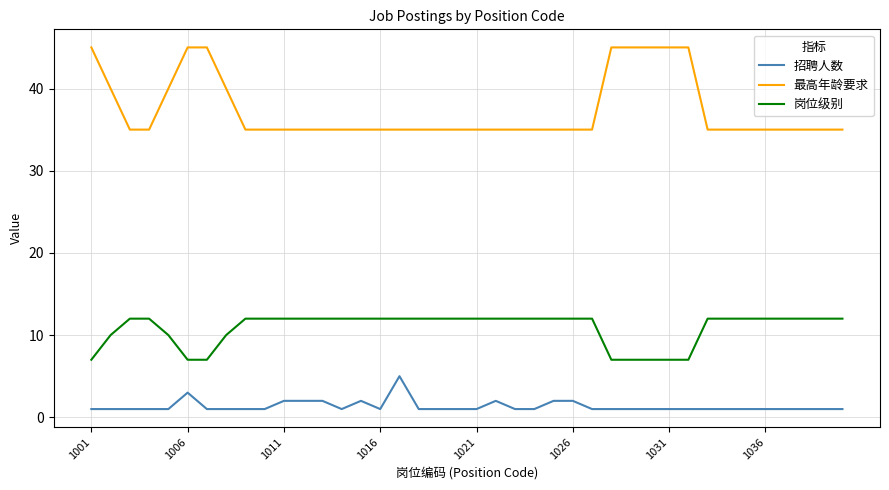

What is the maximum value for 最高年龄要求?

45